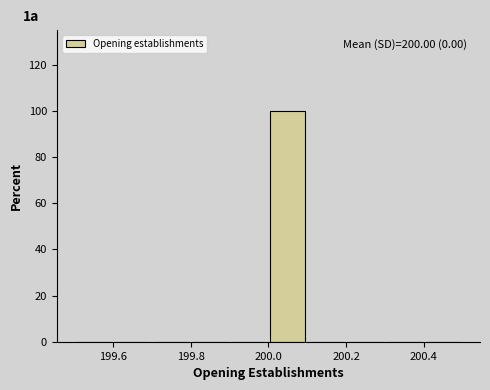

Over which range of the x-axis is the bar tallest?

200.0 to 200.1